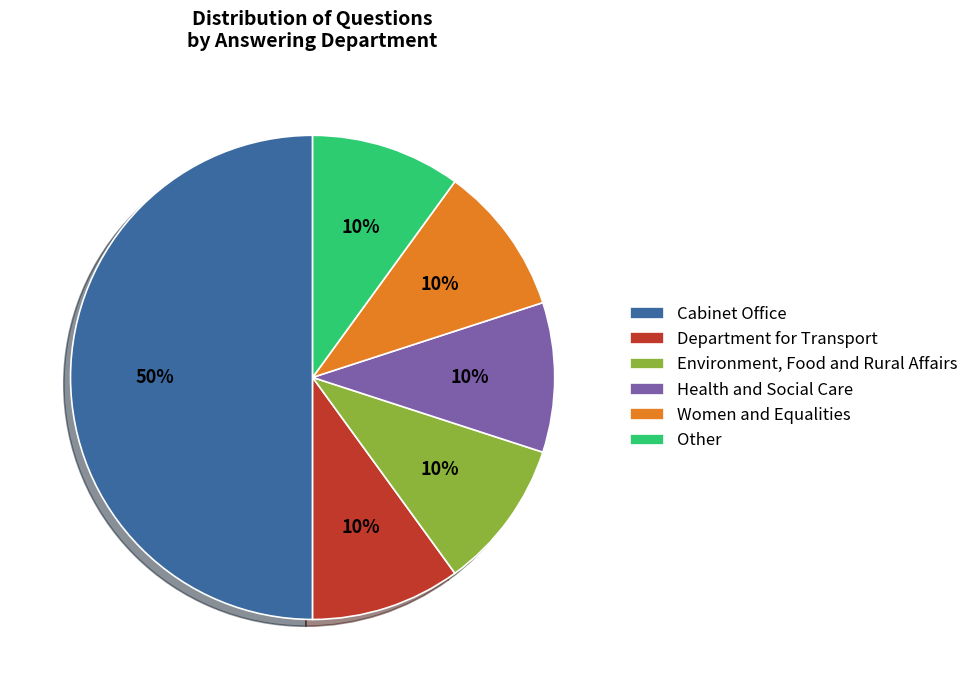

The Department for Transport slice represents 10% of the pie. True or false?

True